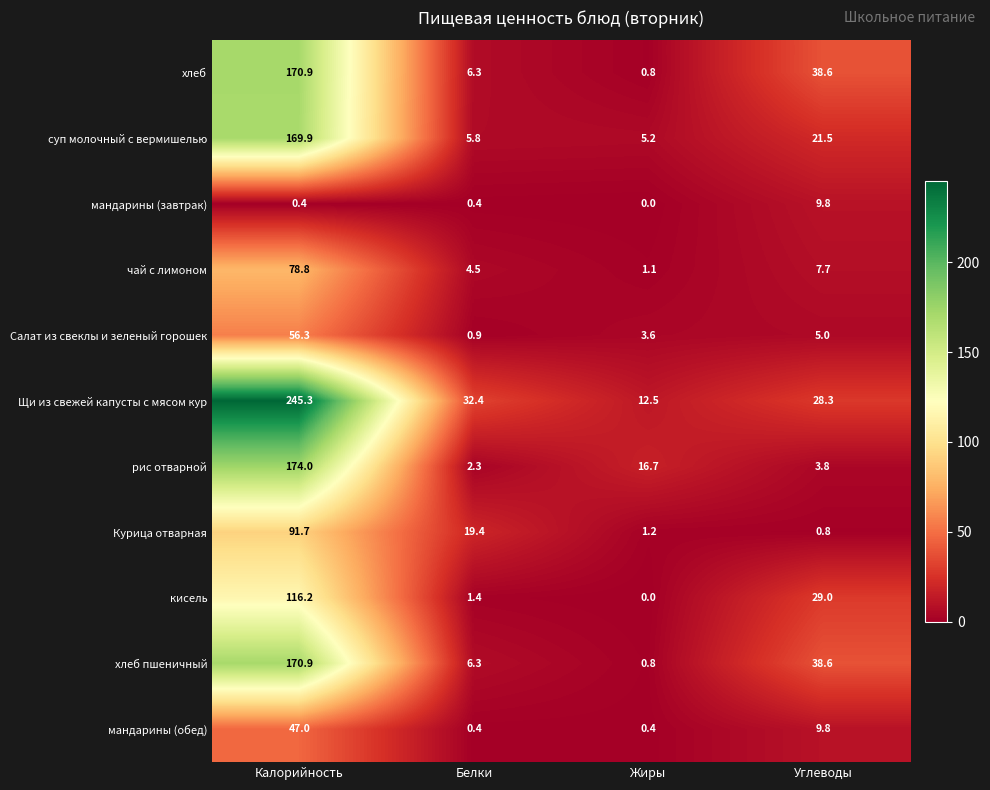

Which series has the largest total across all categories?

Щи из свежей капусты с мясом кур